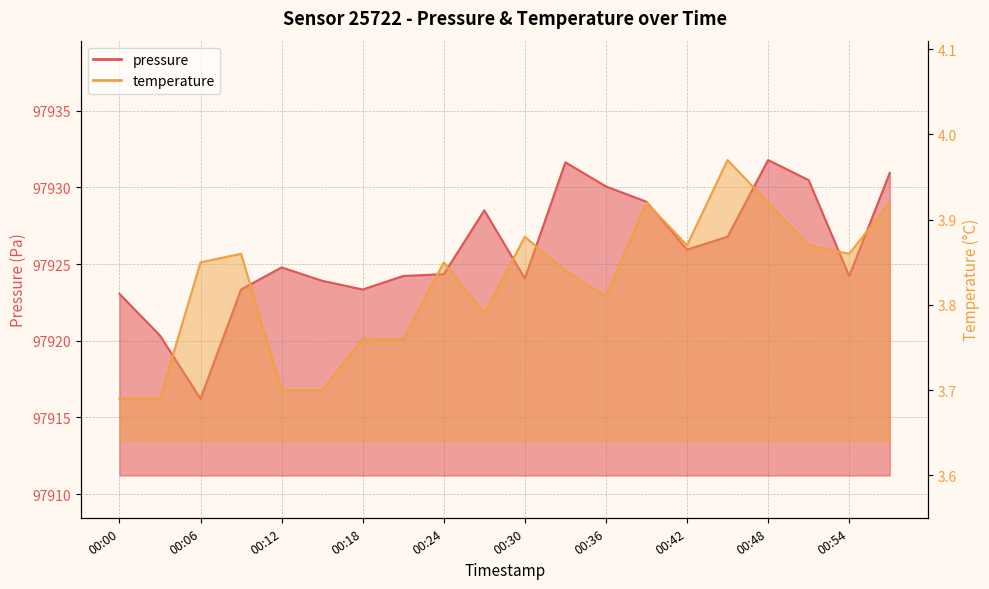

True or false: temperature has a value of 1.1 at 00:21.

False